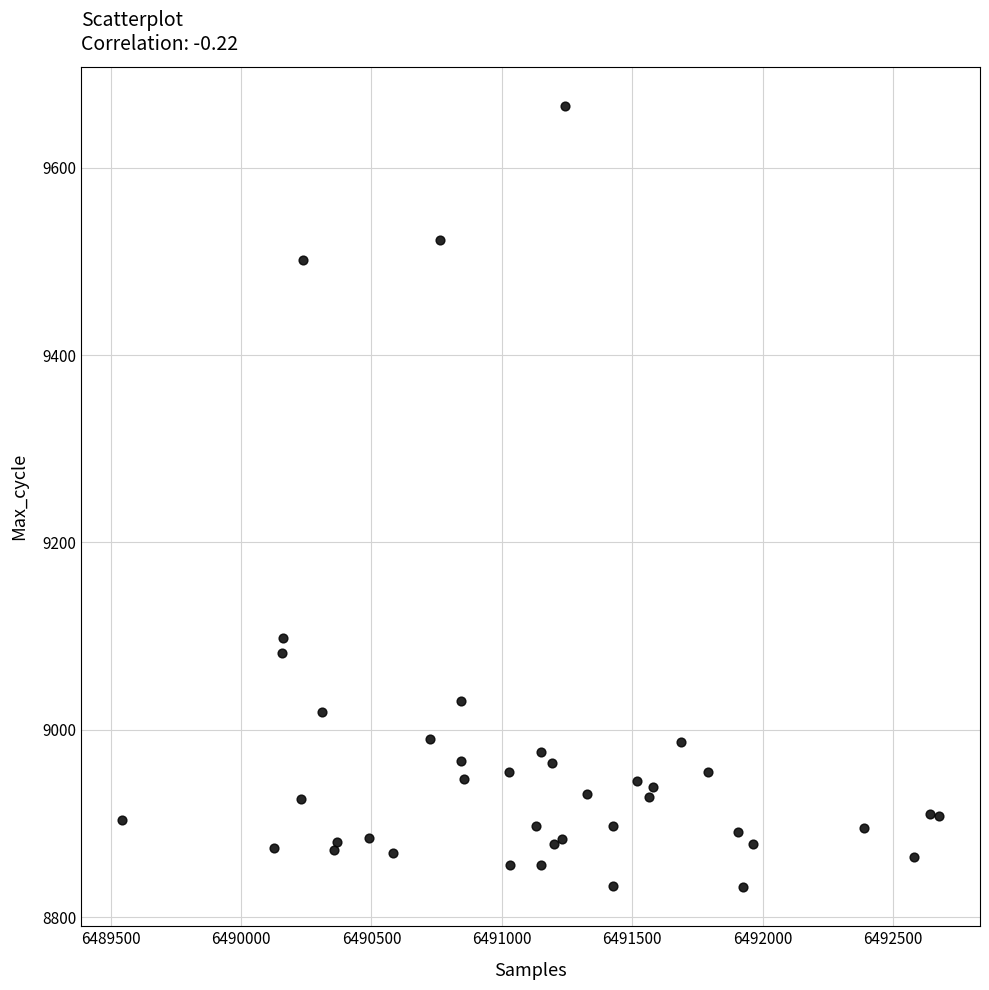

What Y value in the scatter plot is closest to 9249?

9098